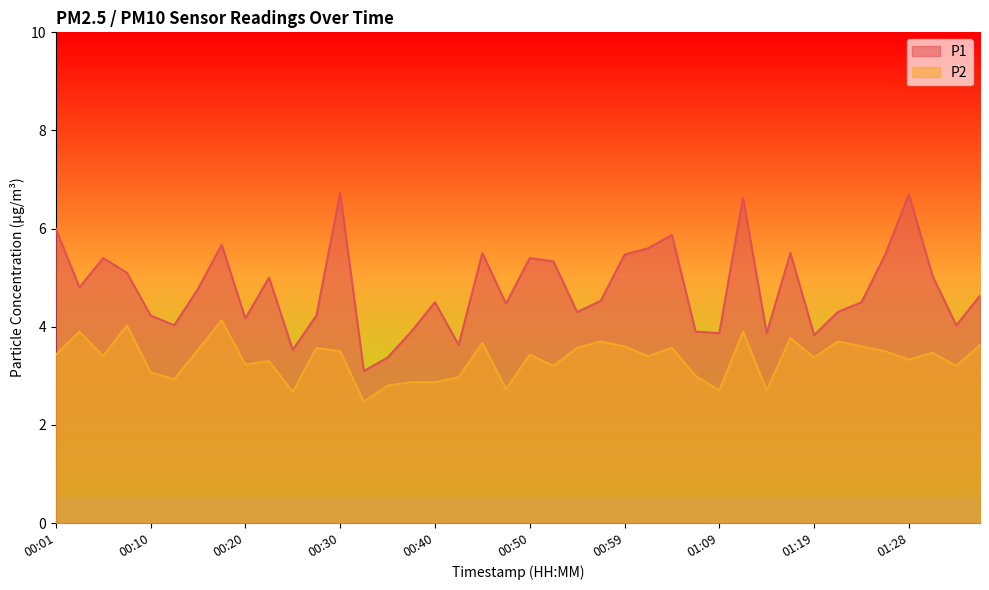

Where is P2 nearest to the value 3?

01:07